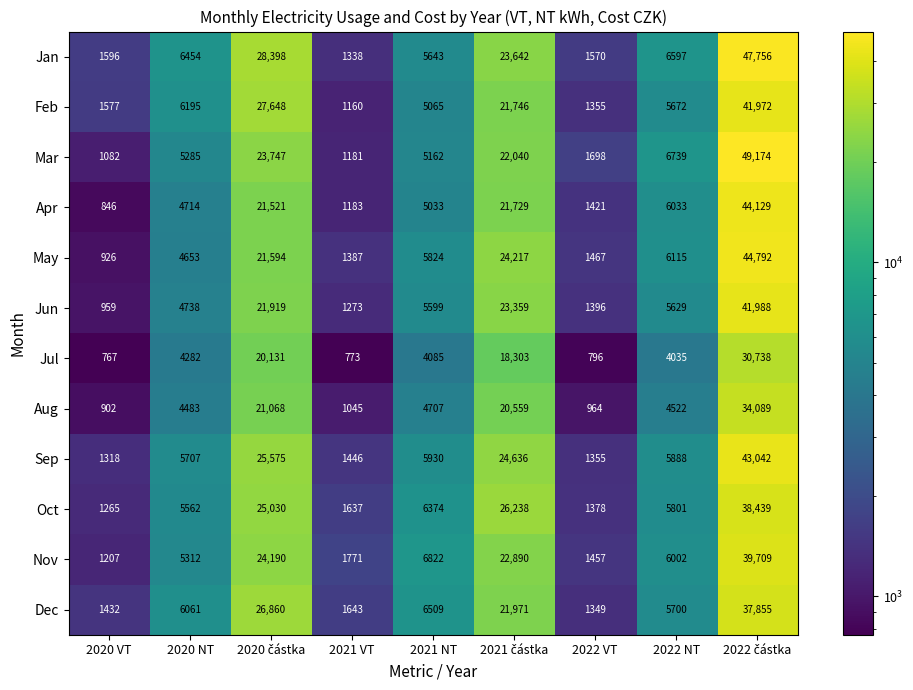

Which series has the largest range (max minus min)?

Mar